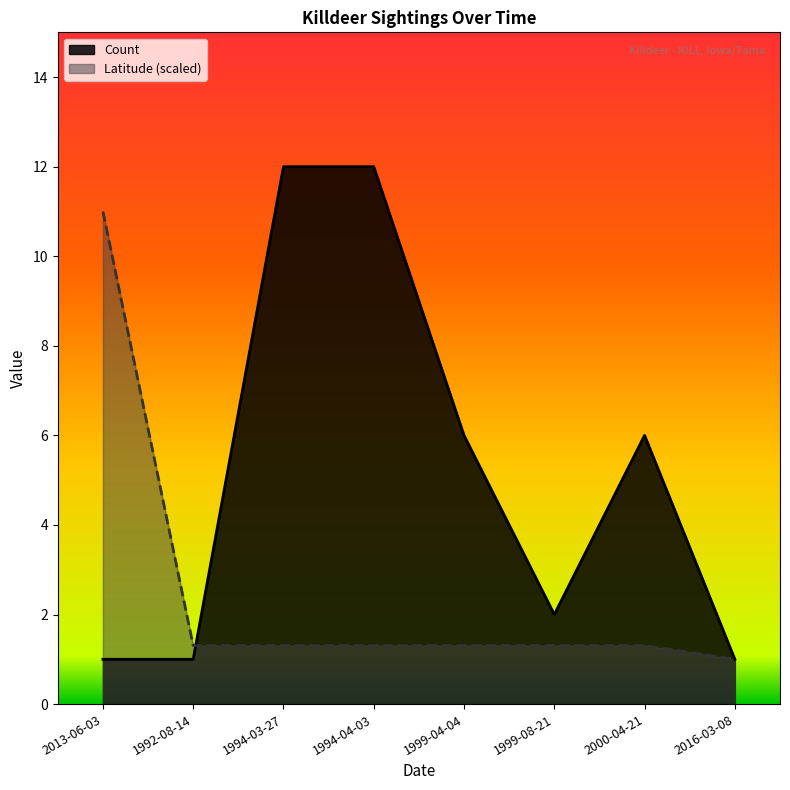

What is the value of the Count point at the 8th from the left?

1.0